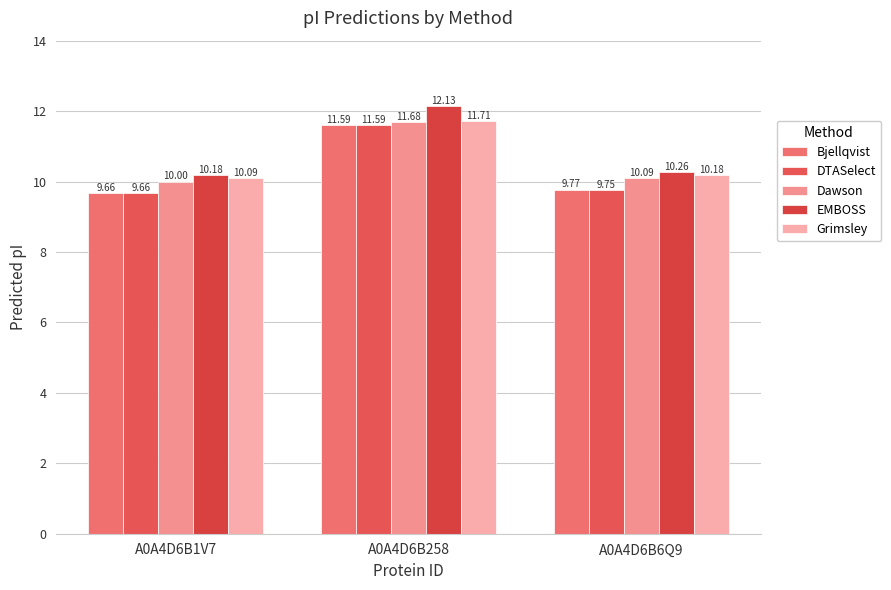

What is the difference between the maximum and minimum values in the Grimsley series?

1.6